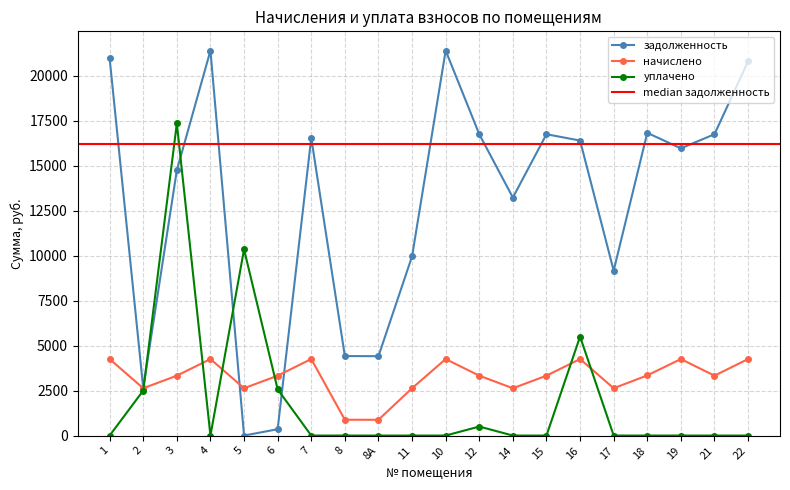

What is the sum of the уплачено values at 5 and 1?

10345.4